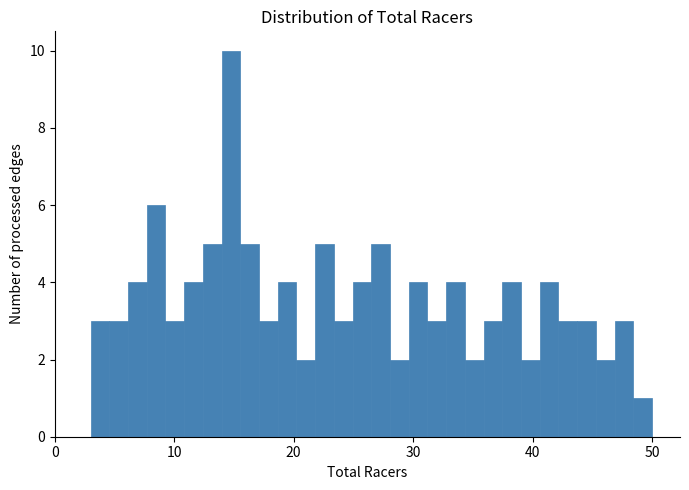

Read against the x-axis, roughly where is the centre of the tallest bar?

15